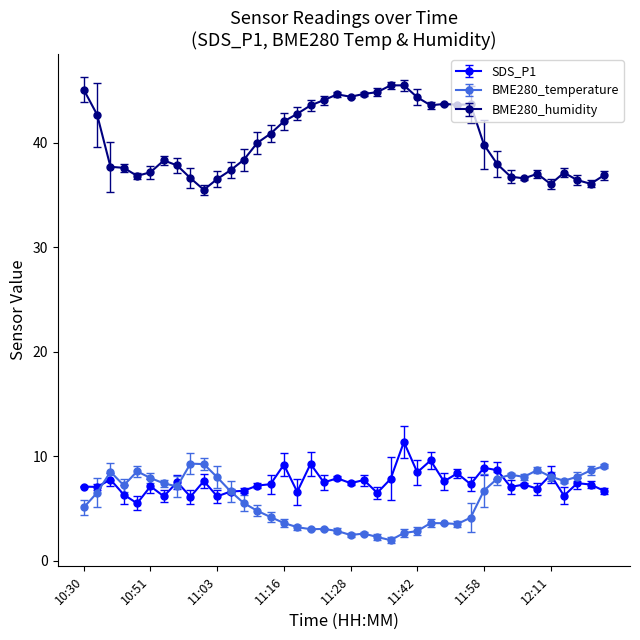

List the series in order of their peak value, lowest first.

BME280_temperature, SDS_P1, BME280_humidity